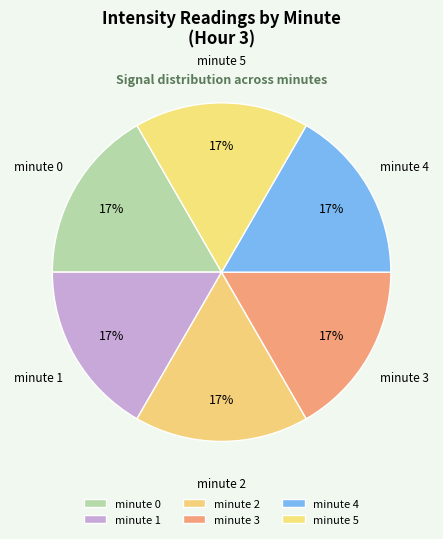

What is the ratio of the value at minute 0 to the value at minute 1?

1.0